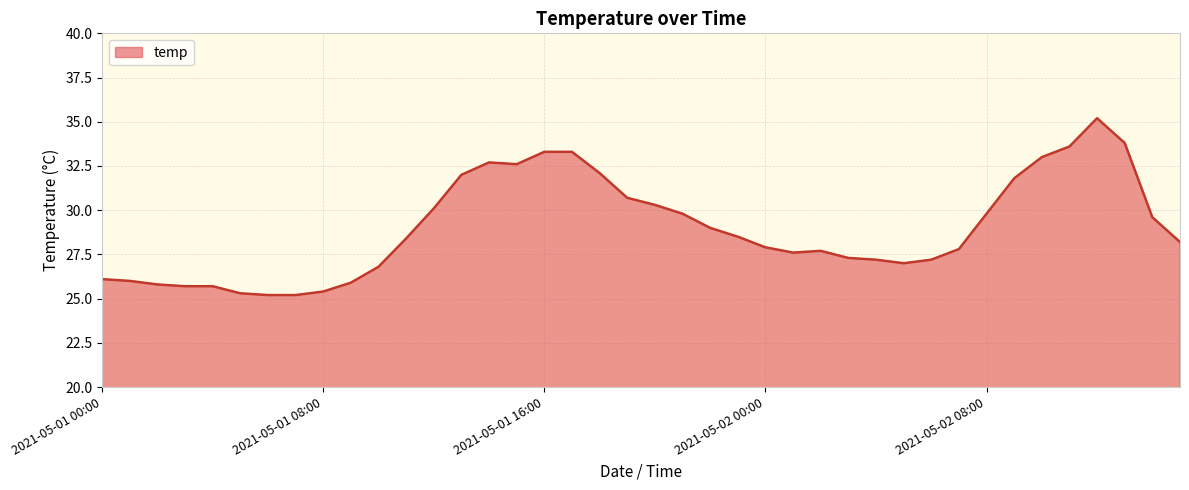

What is the maximum value shown in the chart?

35.2